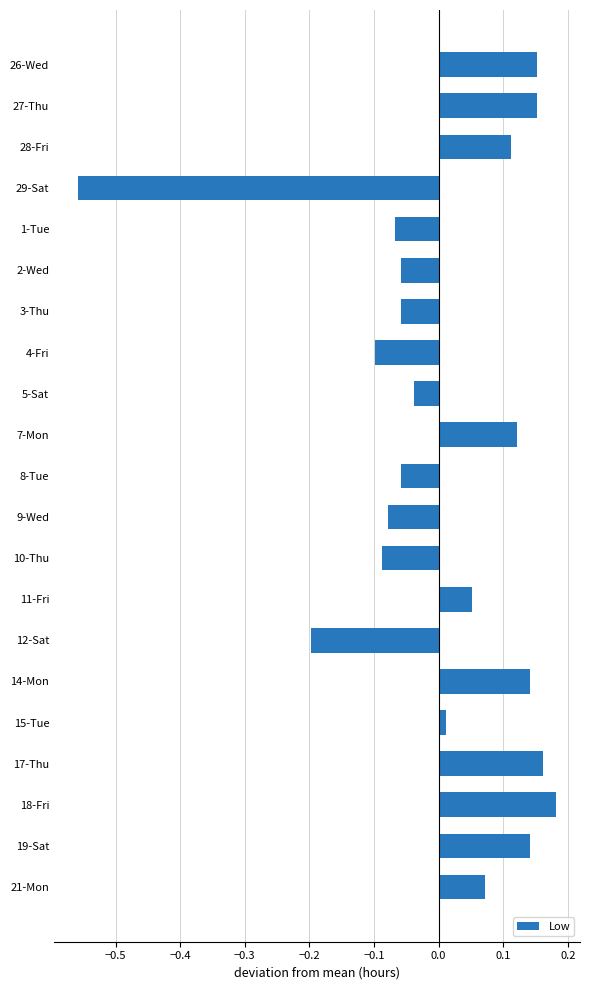

What position from the bottom is 12-Sat?

7